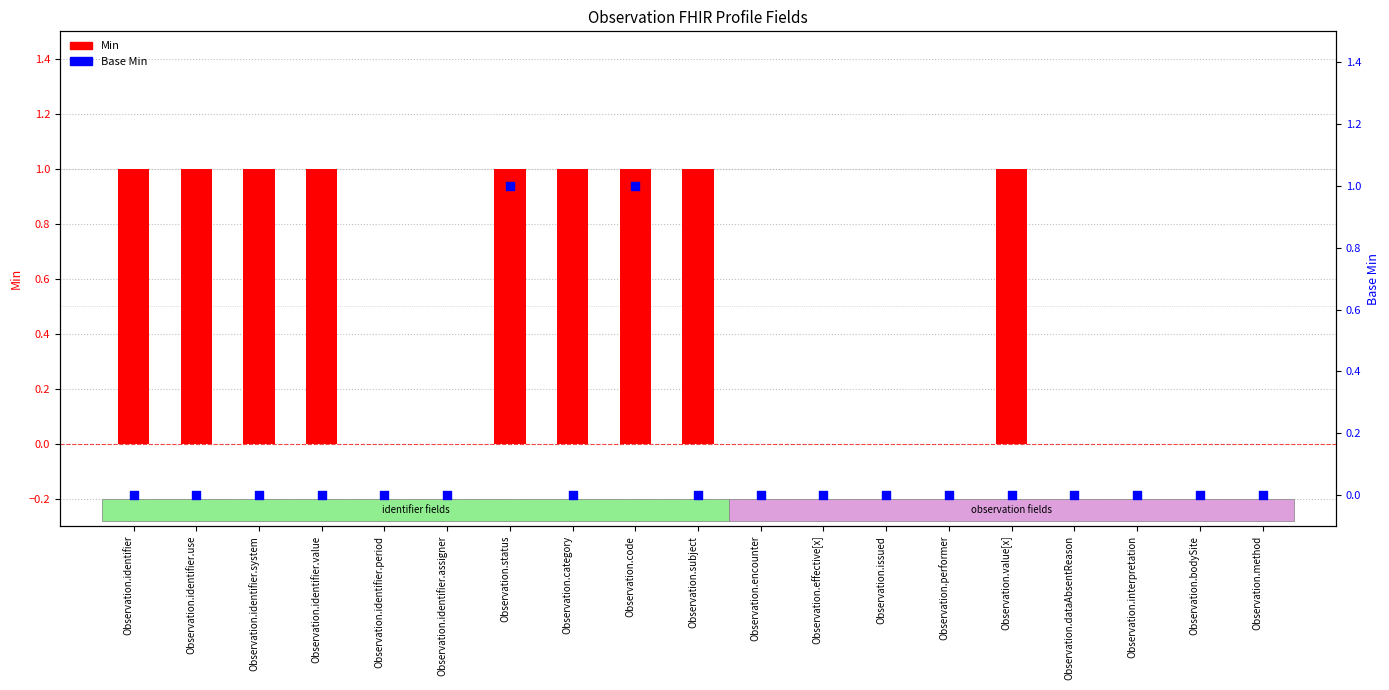

At how many categories does at least one series exceed 0?

9